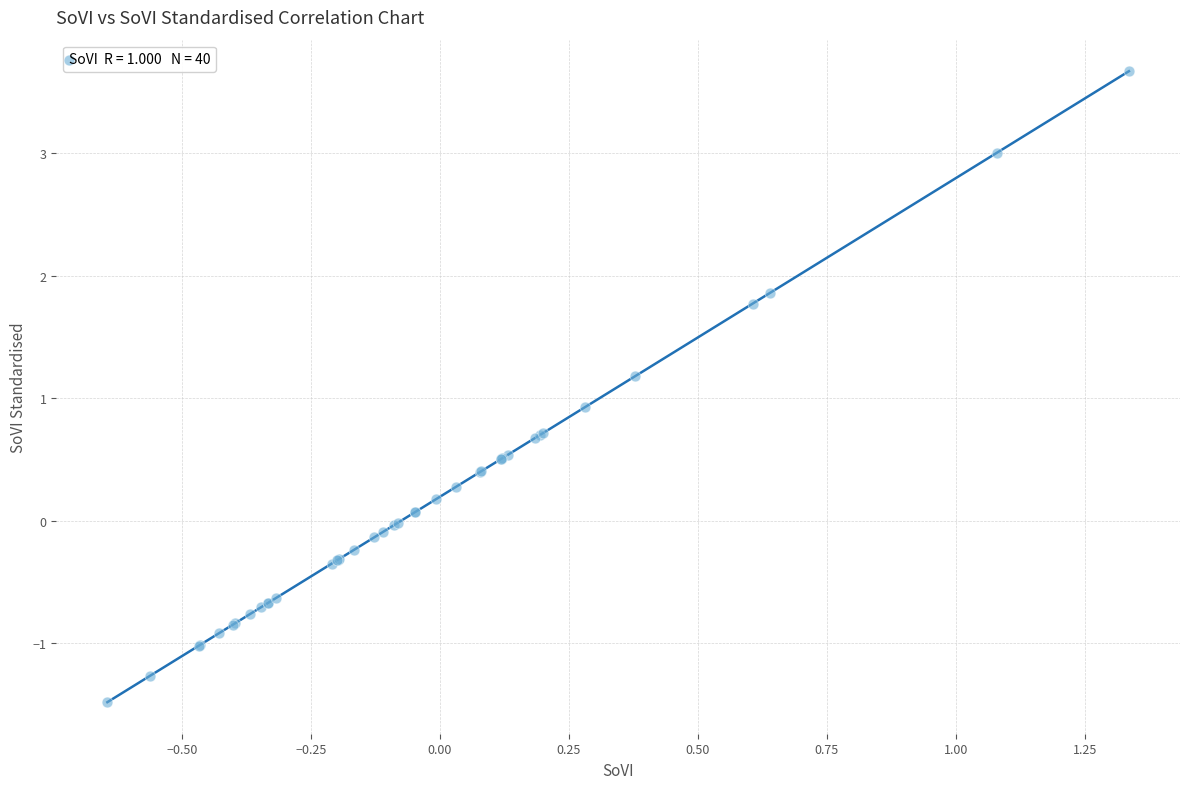

What Y value in the scatter plot is closest to 1?

0.9